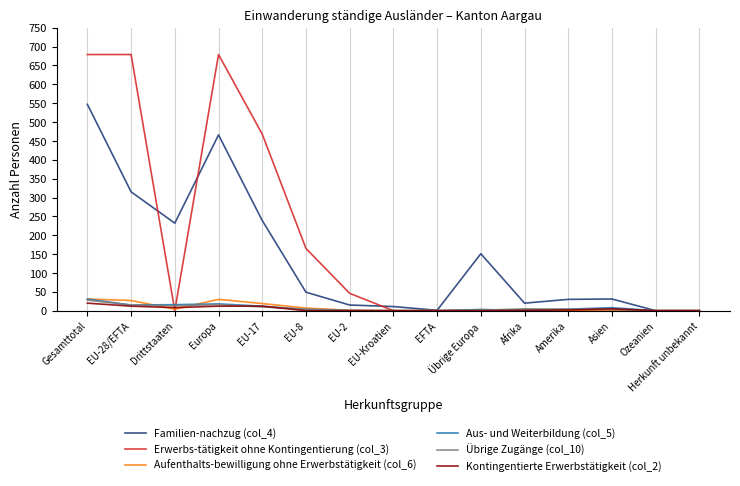

What is the difference between the highest and lowest values at Drittstaaten?

232